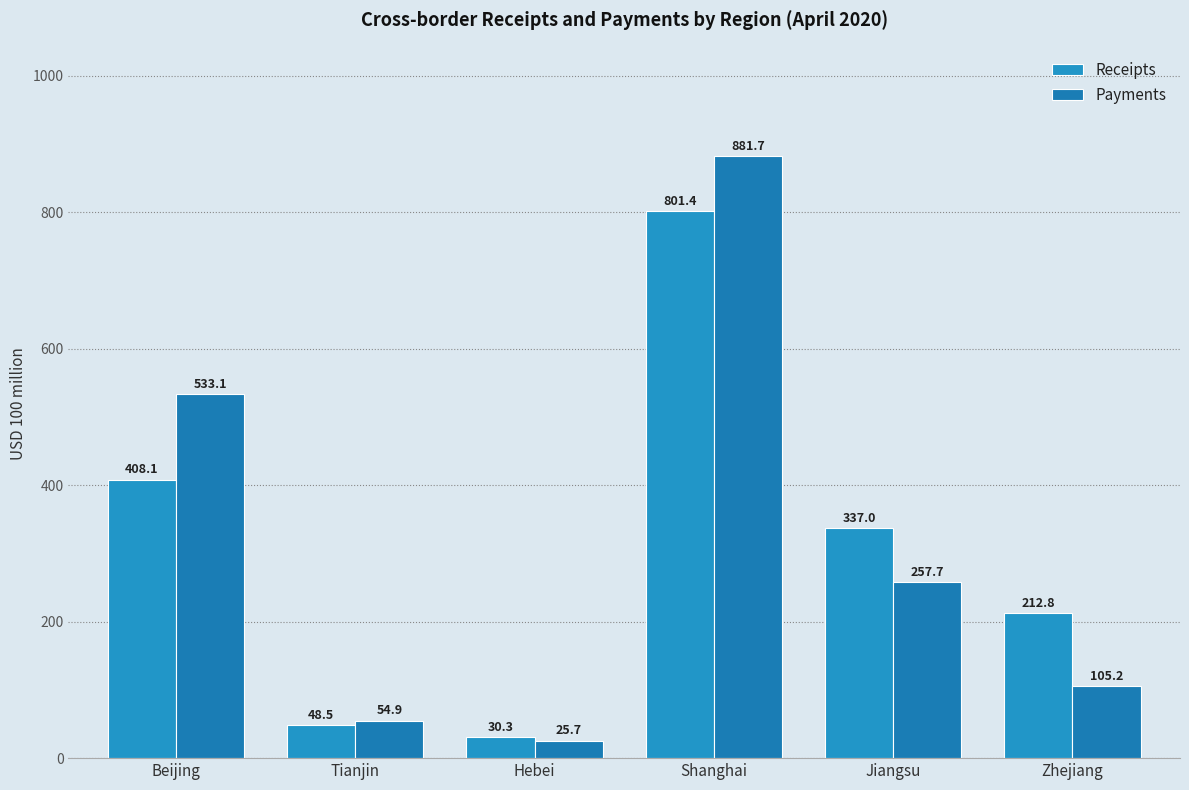

What is the sum of all Payments values?

1858.4